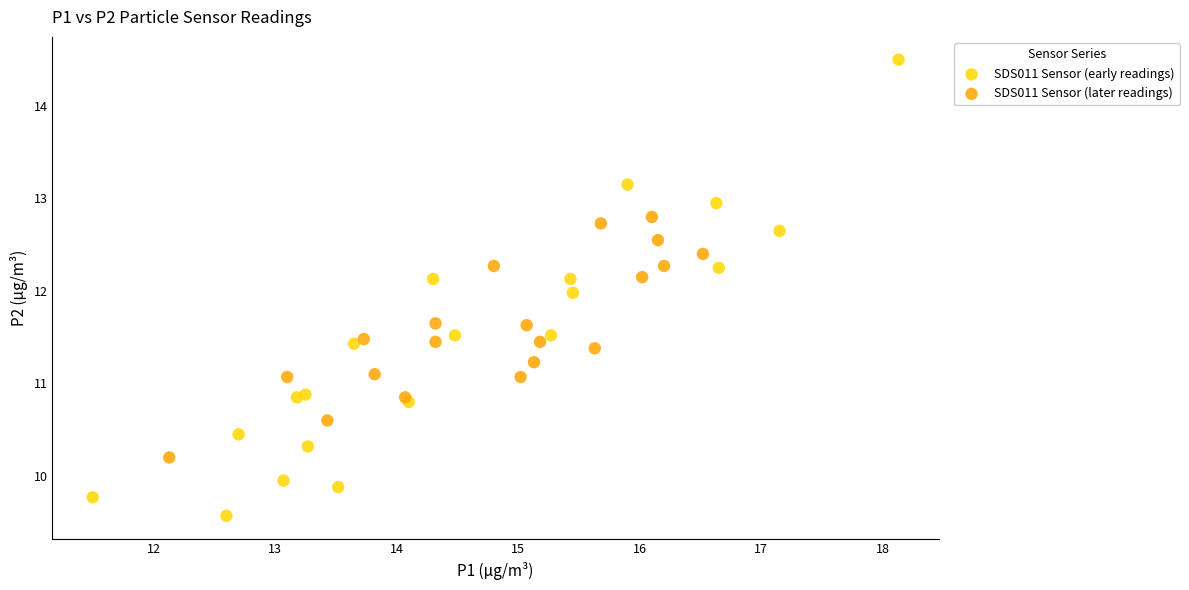

Which series contains the highest Y value?

SDS011 Sensor (early readings)